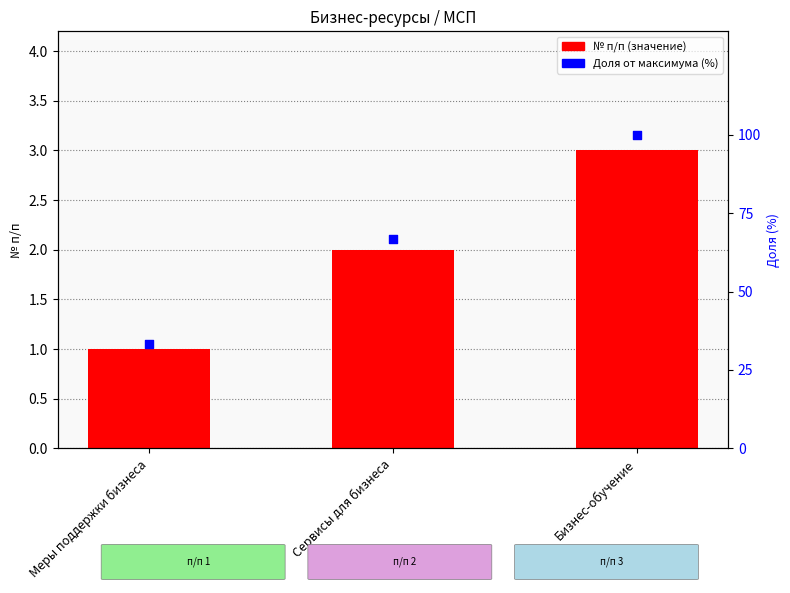

Which series contains the lowest Y value?

№ п/п